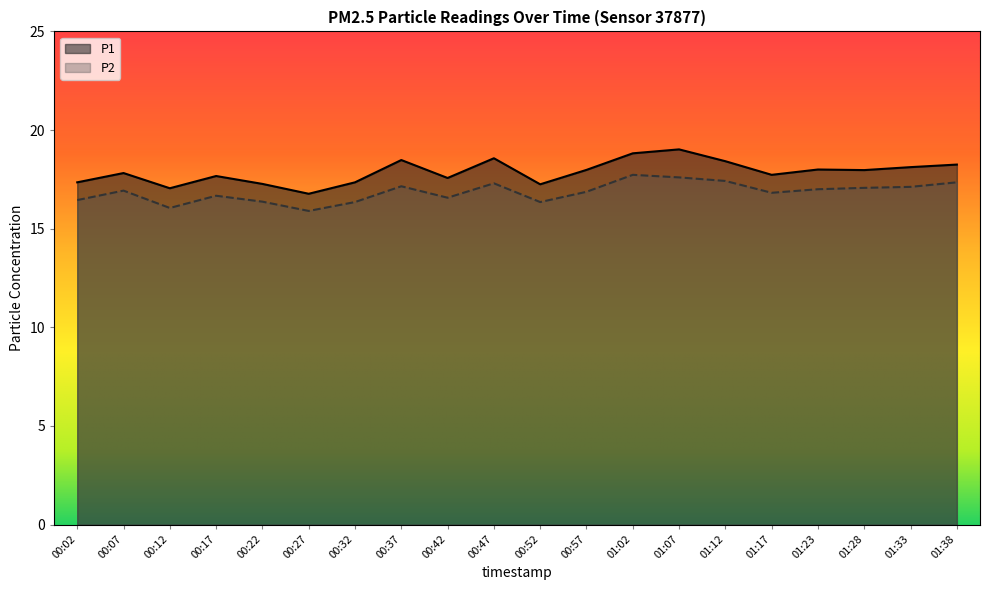

What is the label of the 9th point from the left?

00:42